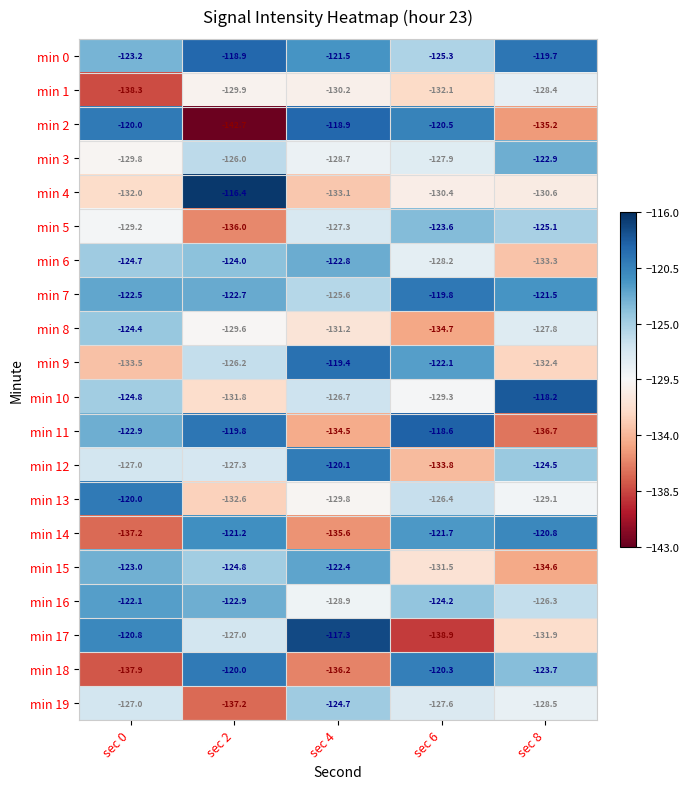

What is the greatest value displayed?

-116.4